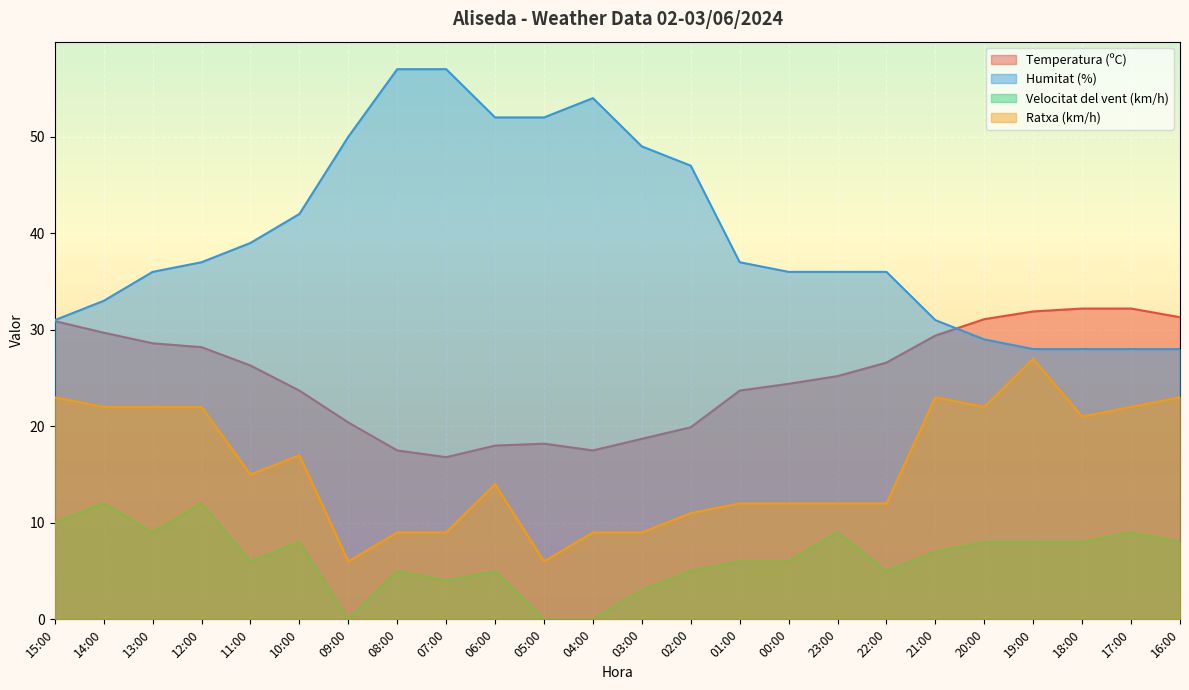

How many lines are shown in the chart?

4